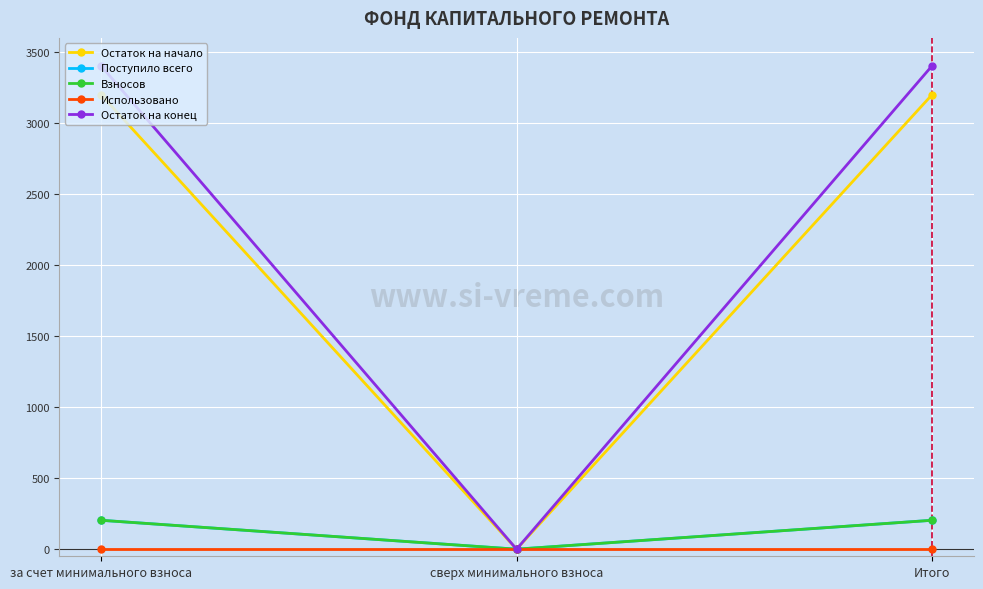

Which series has the largest range (max minus min)?

Остаток на конец